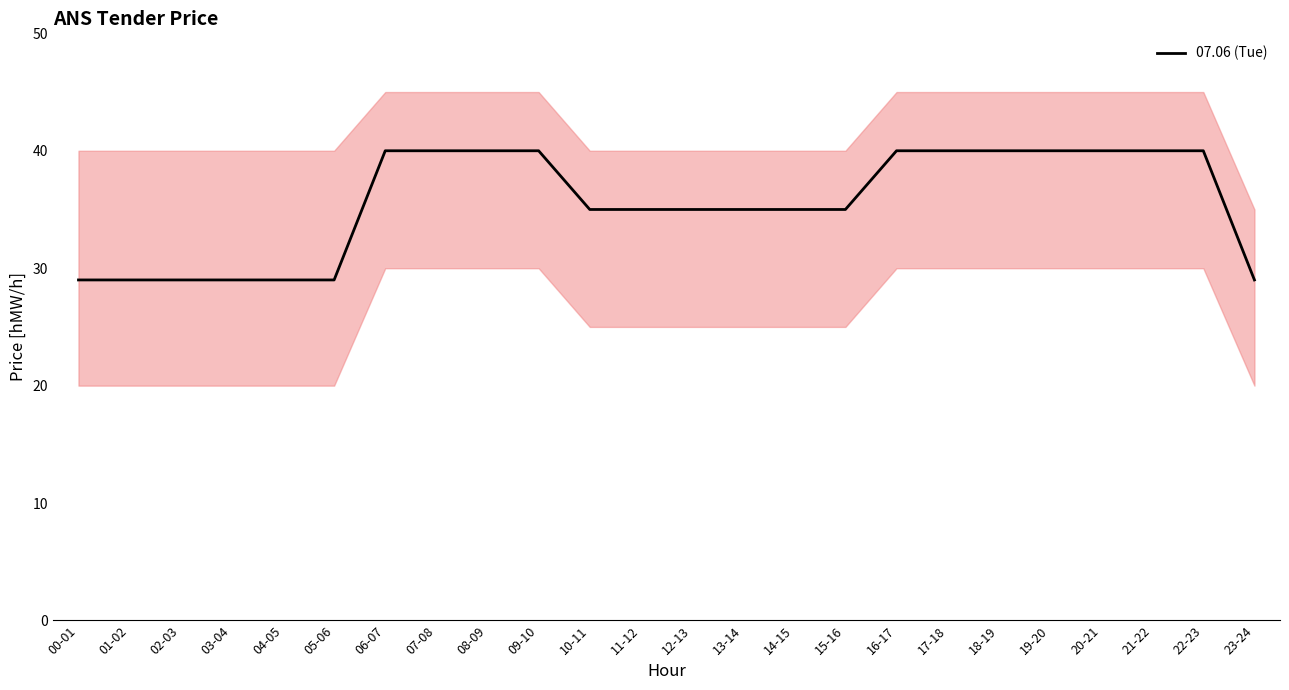

What is the change in value from 12-13 to 22-23?

+5